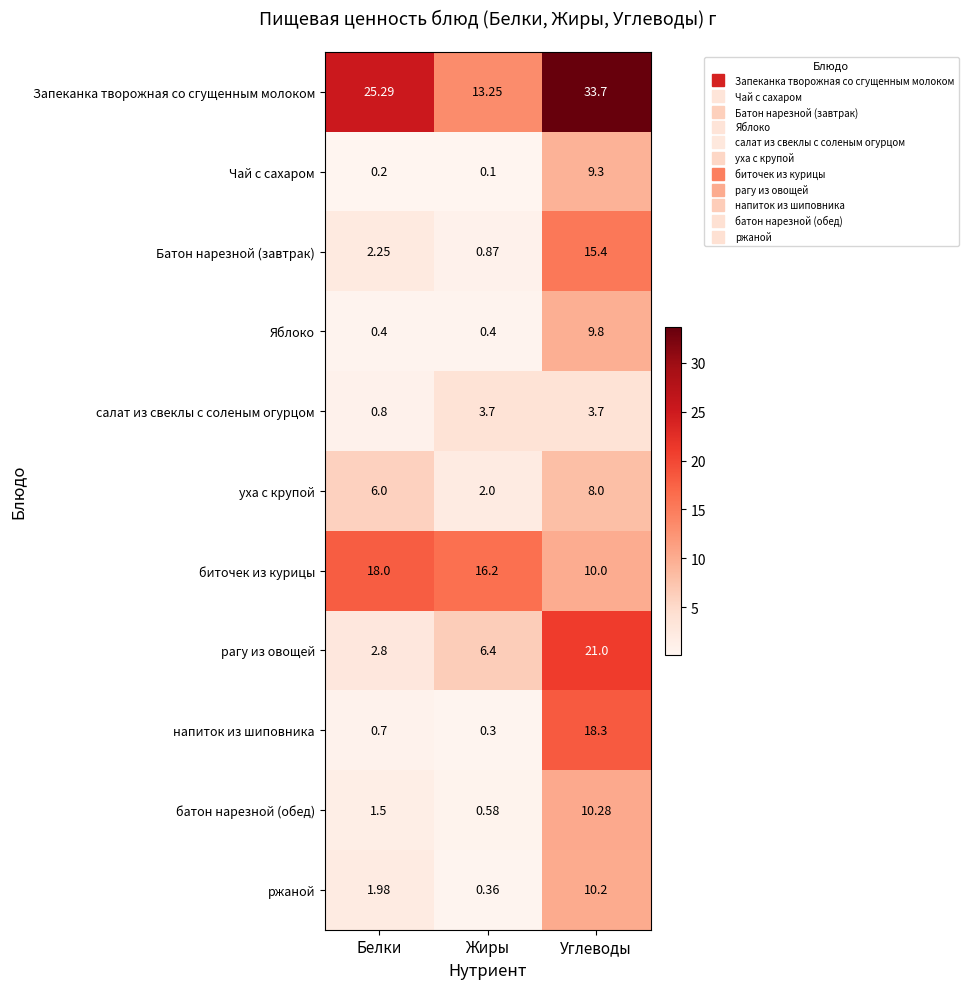

Which series has the largest total across all categories?

Запеканка творожная со сгущенным молоком